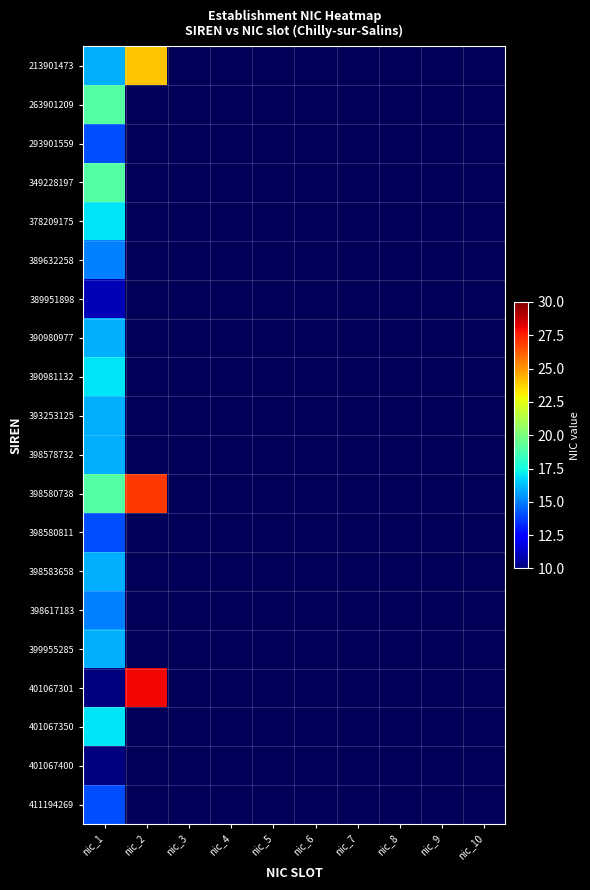

At nic_1, list the series in order from largest to smallest.

263901209, 349228197, 398580738, 378209175, 390981132, 401067350, 213901473, 390980977, 393253125, 398578732, 398583658, 399955285, 389632258, 398617183, 293901559, 398580811, 411194269, 389951898, 401067301, 401067400